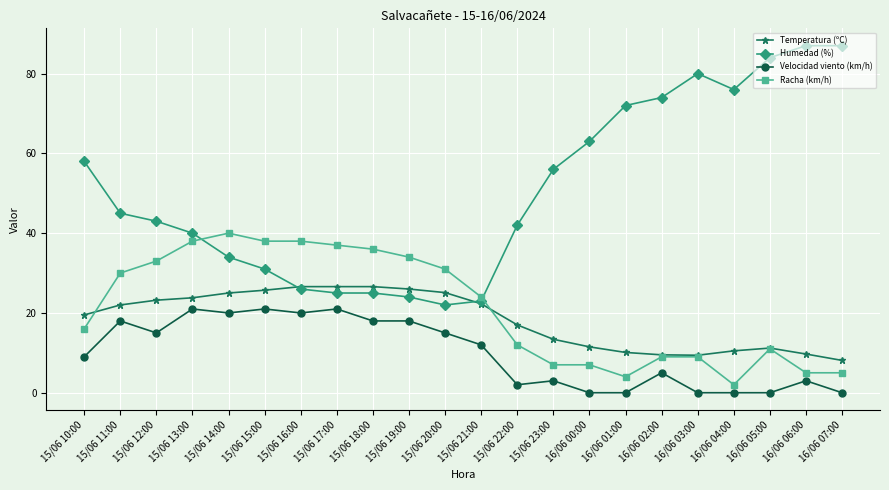

What is the difference between the maximum and minimum values in the Temperatura (ºC) series?

18.5